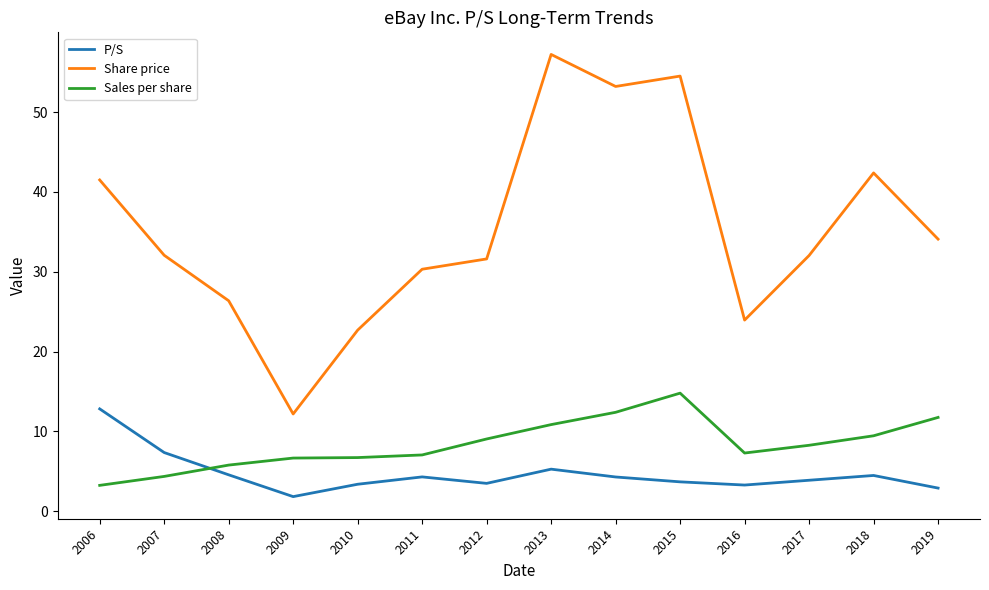

At 2009, list the series in order from smallest to largest.

P/S, Sales per share, Share price